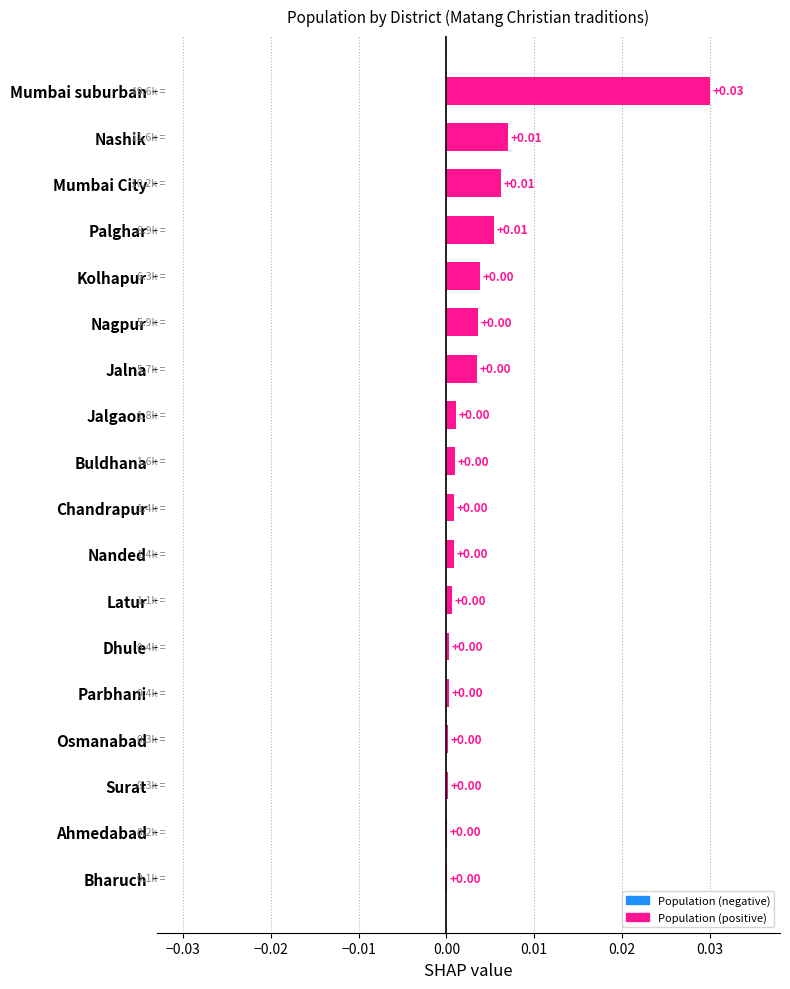

Which has a higher value, Nagpur or Nashik?

Nashik